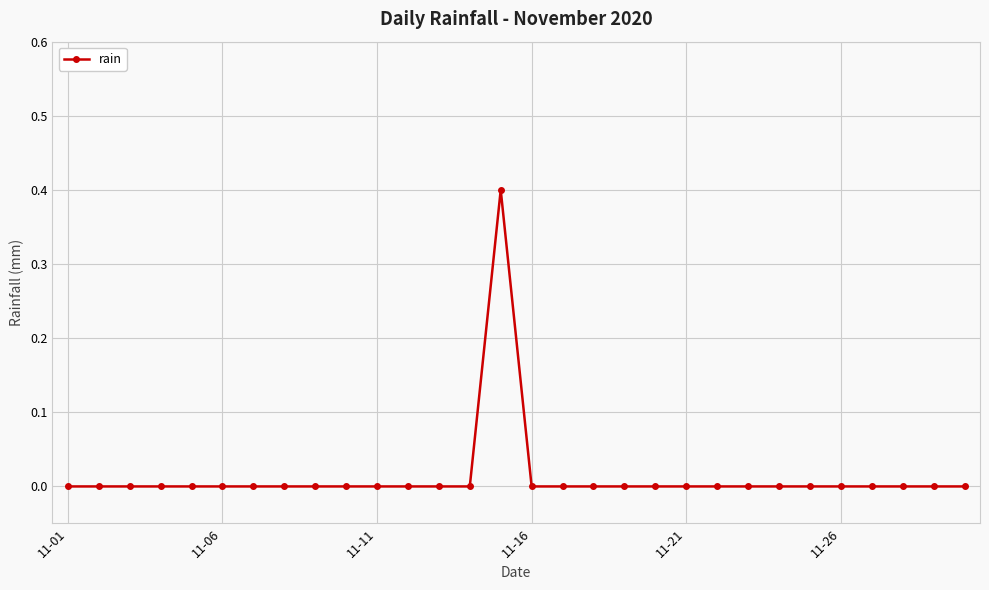

How many data points does each series have?

30